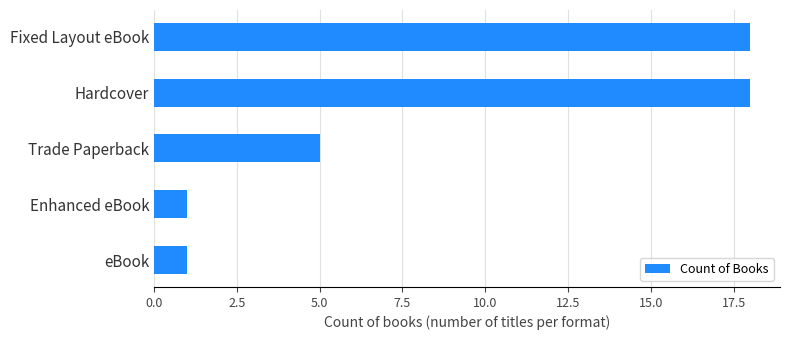

Does the chart contain any negative values?

No